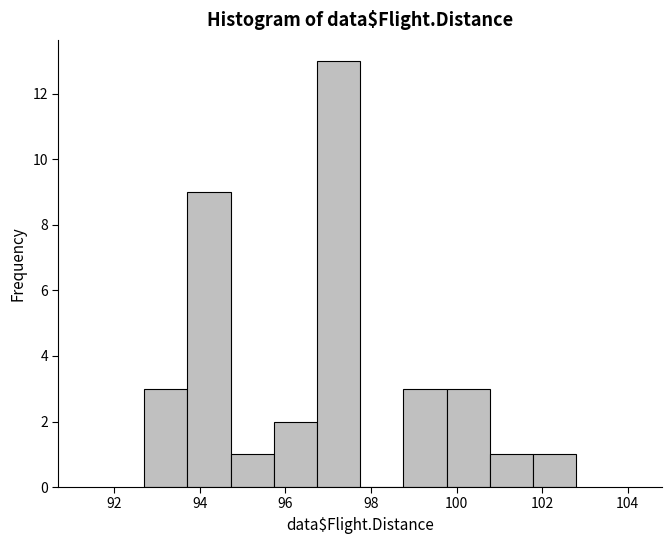

What is the height of the bar covering 101.8 to 102.8 on the x-axis? Neither the bar edges nor the heights are printed on the chart, so give them approximately, as read against the axes.

1